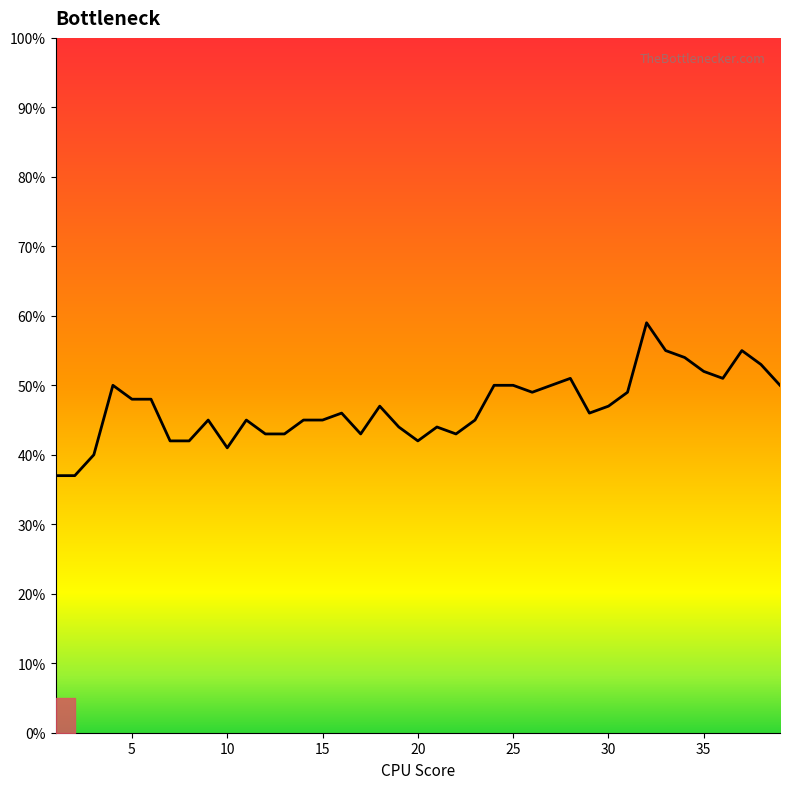

True or false: there are more than 0 points higher than both neighbors.

True